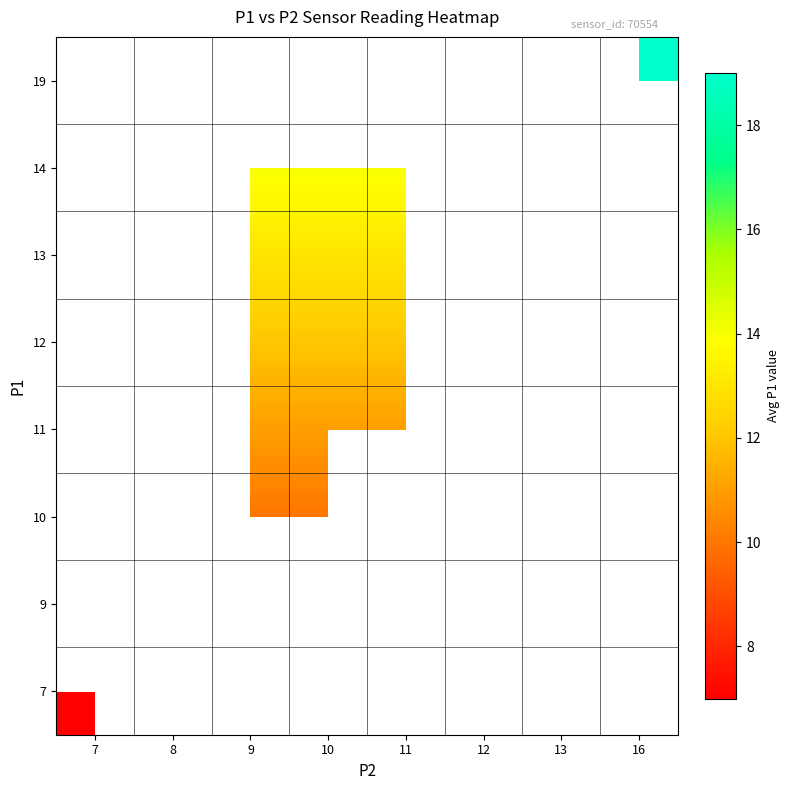

List the labels in order of 9 value, smallest first.

7, 8, 9, 10, 11, 12, 13, 16